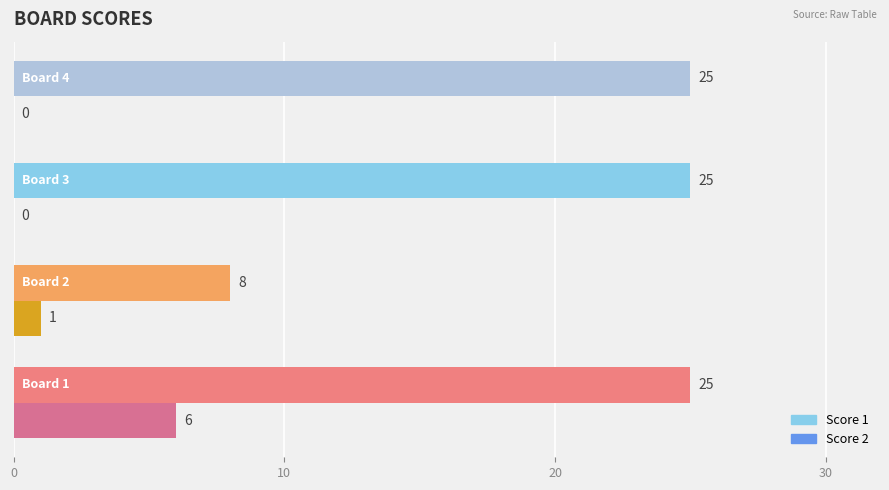

What are all the series names shown in the legend?

Score 1, Score 2